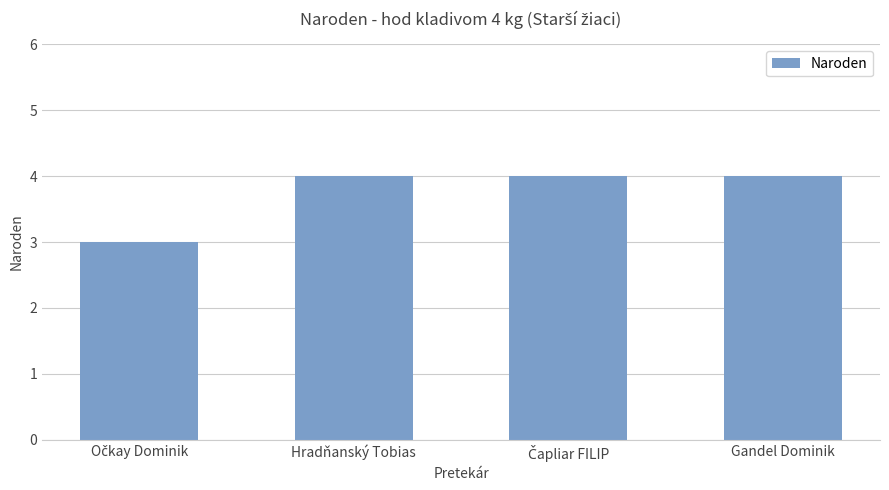

Reading left to right, list all the values displayed in this chart.

3	4	4	4